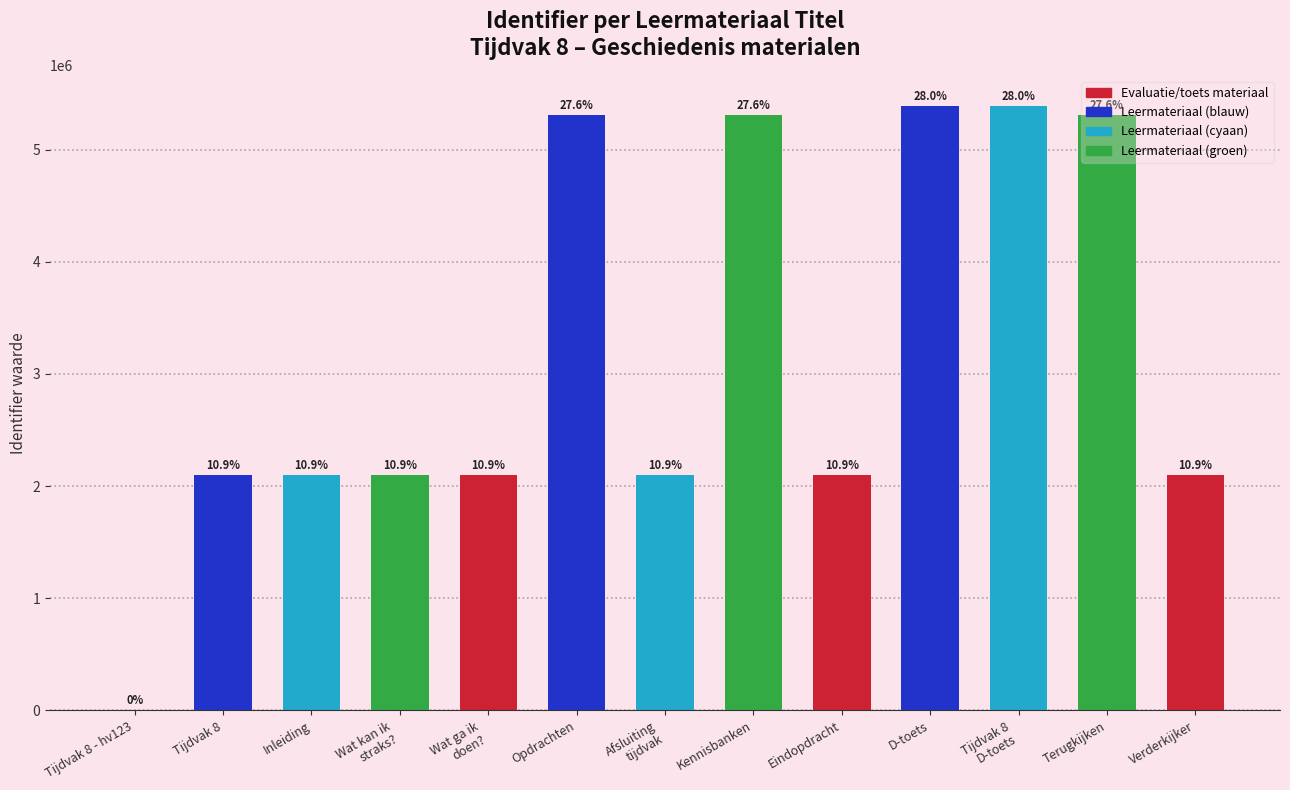

What is the ratio of the value at Wat kan ik
straks? to the value at Tijdvak 8?

1.0